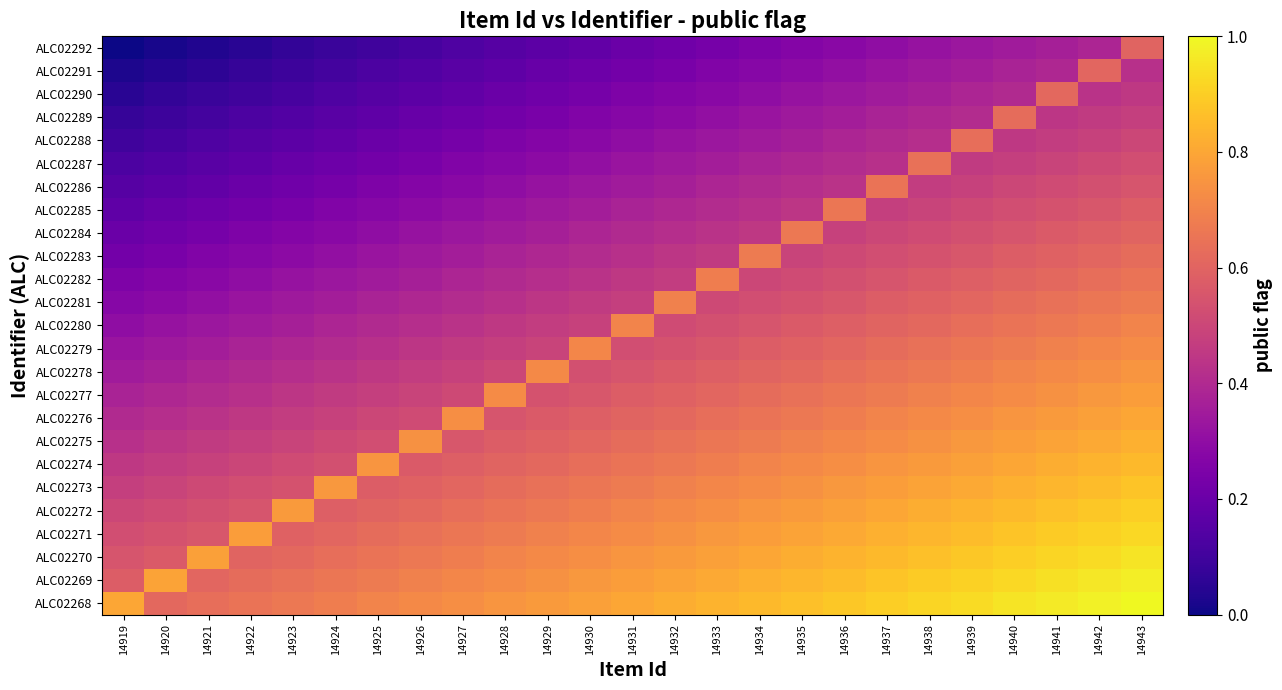

List the series in order of their peak value, lowest first.

ALC02292, ALC02291, ALC02290, ALC02289, ALC02288, ALC02287, ALC02286, ALC02285, ALC02284, ALC02283, ALC02282, ALC02281, ALC02280, ALC02279, ALC02278, ALC02277, ALC02276, ALC02275, ALC02274, ALC02273, ALC02272, ALC02271, ALC02270, ALC02269, ALC02268